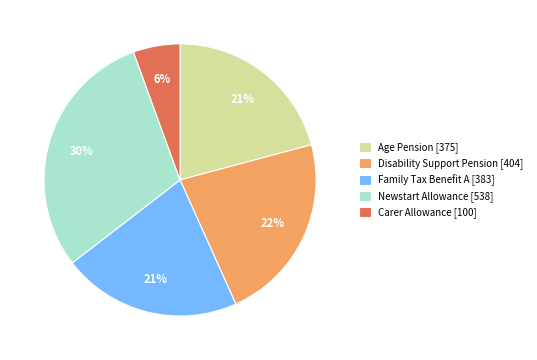

What percentage is the Newstart Allowance slice, to the nearest percent?

30%